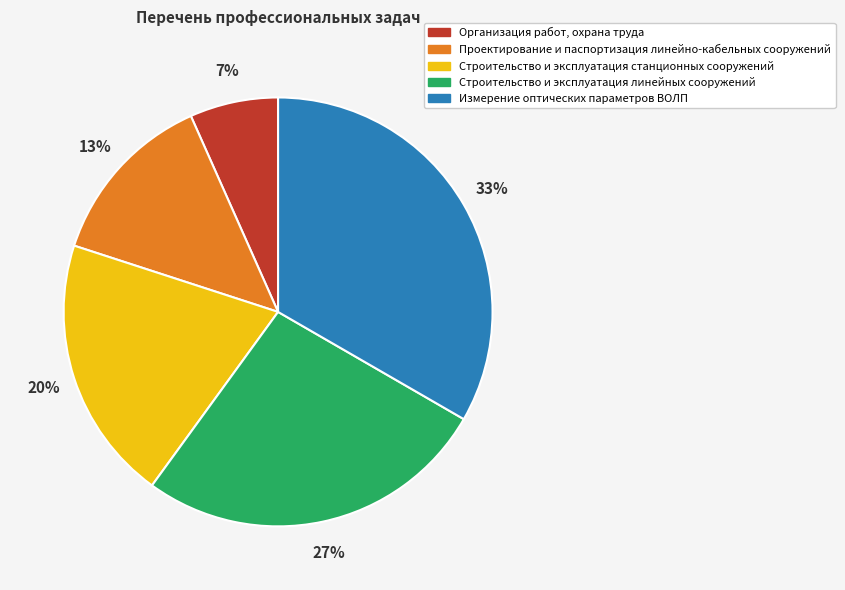

Between Проектирование и паспортизация линейно-кабельных сооружений and Строительство и эксплуатация линейных сооружений, which is larger?

Строительство и эксплуатация линейных сооружений